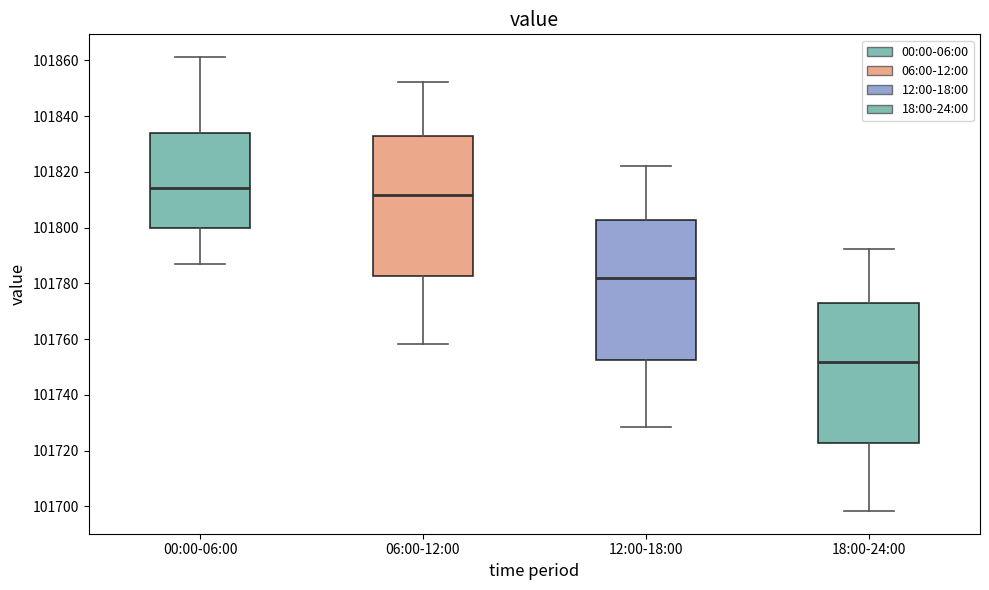

Reading left to right, read every box against the y-axis: the position of its median line, the range the box covers, and the ends of its whiskers. The values are not printed on the chart, so give them approximately, as read against the axis.

00:00-06:00: median 101814, box 101800 to 101834, whiskers 101786 to 101862
06:00-12:00: median 101812, box 101782 to 101832, whiskers 101758 to 101852
12:00-18:00: median 101782, box 101752 to 101802, whiskers 101728 to 101822
18:00-24:00: median 101752, box 101722 to 101772, whiskers 101698 to 101792